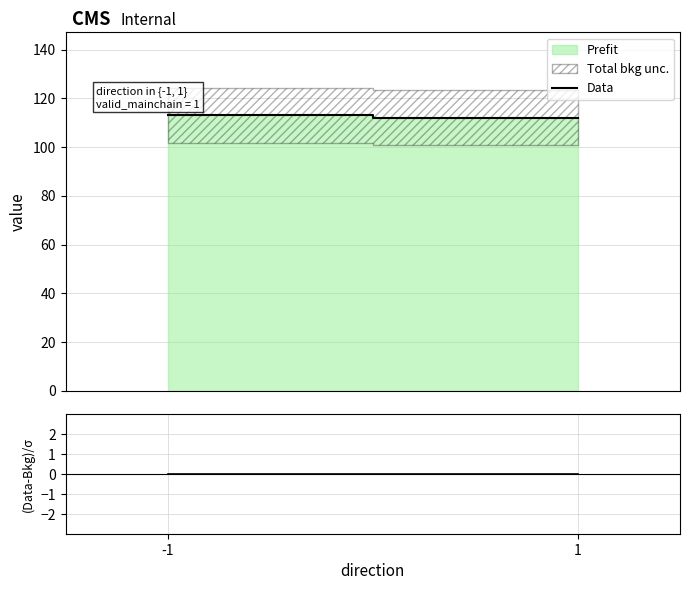

Reading right to left, extract all data points from this chart.

Data: 1=112.0	-1=113.1
(Data-Bkg)/σ: 1=0.0	-1=0.0